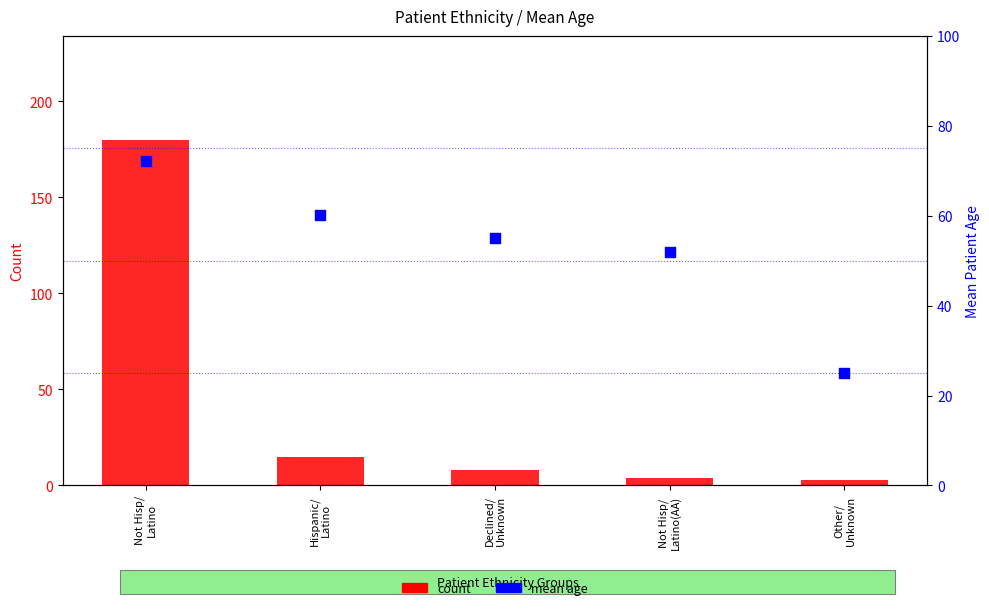

At which category is the sum across all series the highest?

Not Hisp/
Latino